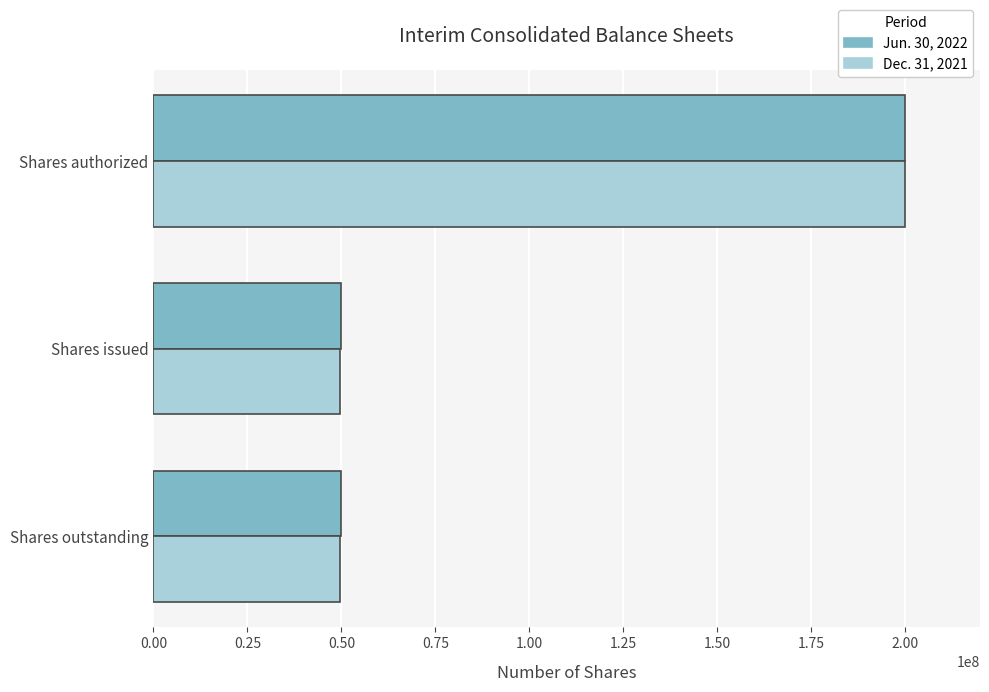

The value of Jun. 30, 2022 at Shares issued is 88973168. True or false?

False